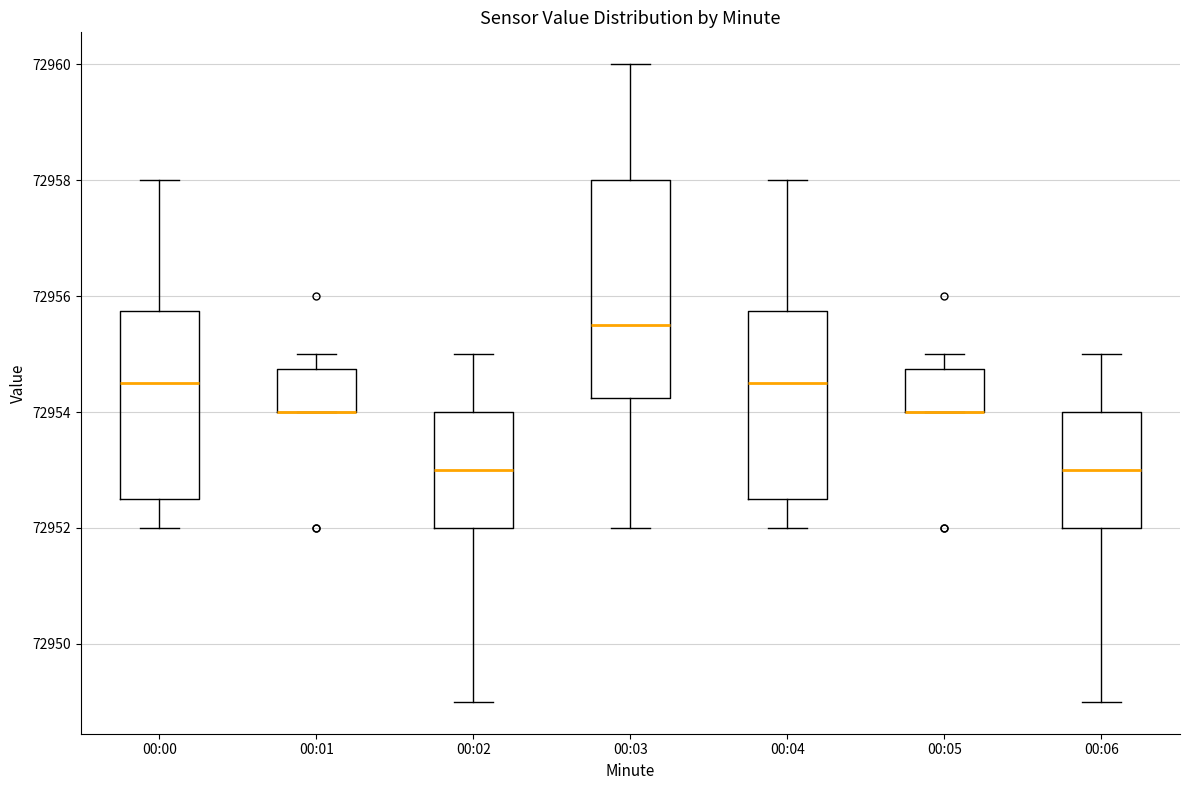

Where is the lower edge of the box for 00:05 on the y-axis? The values are not printed on the chart, so give them approximately, as read against the axis.

72954.0